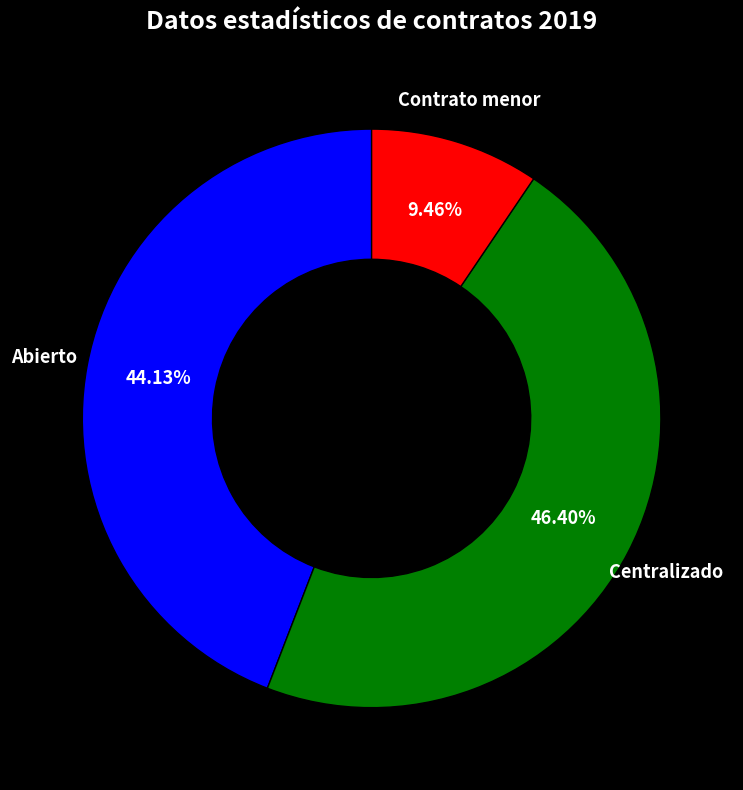

Rank the categories by value from lowest to highest.

Contrato menor, Abierto, Centralizado